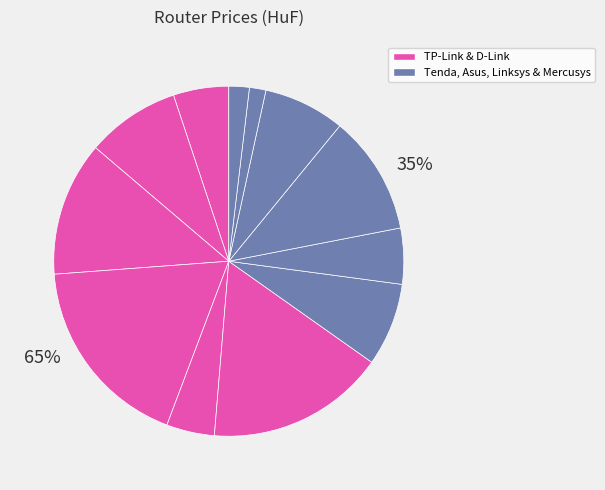

To the nearest percent, what is the combined percentage of Asus AX57 and D-Link X1530?

15%